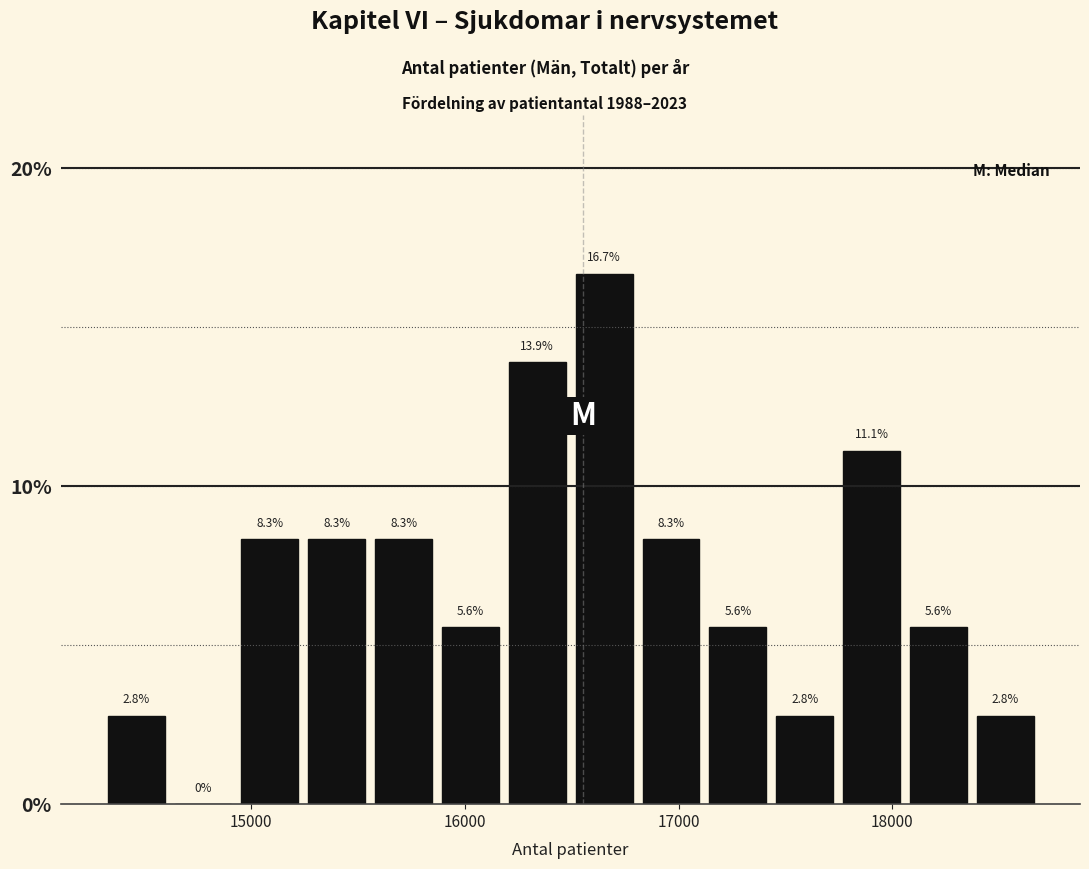

Around what value on the x-axis is the tallest bar? Give the approximate position of its centre, as read against the axis.

16700